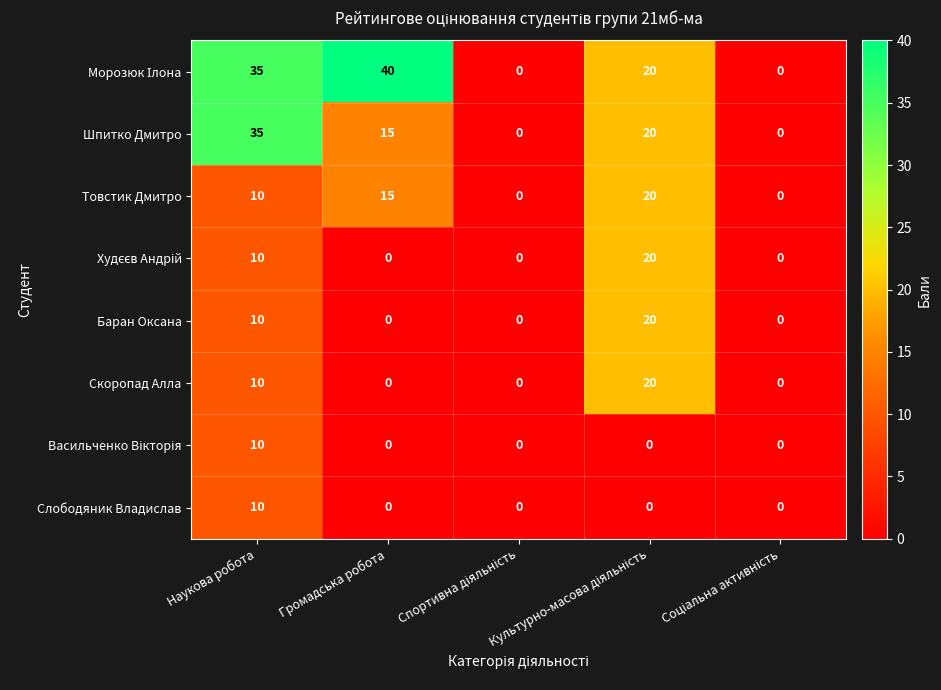

What is the maximum value for Товстик Дмитро?

20